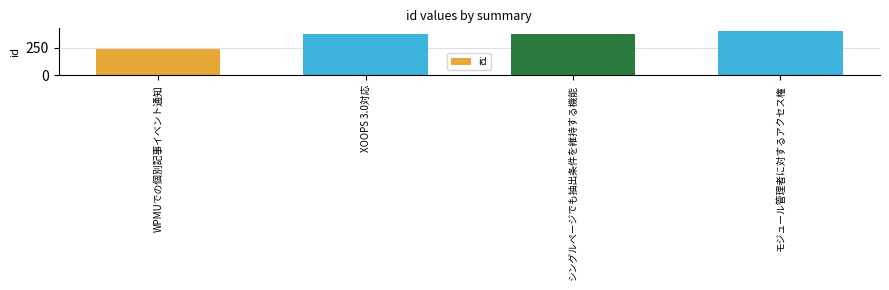

Reading right to left, what are all the values shown in this chart?

409	377	381	239